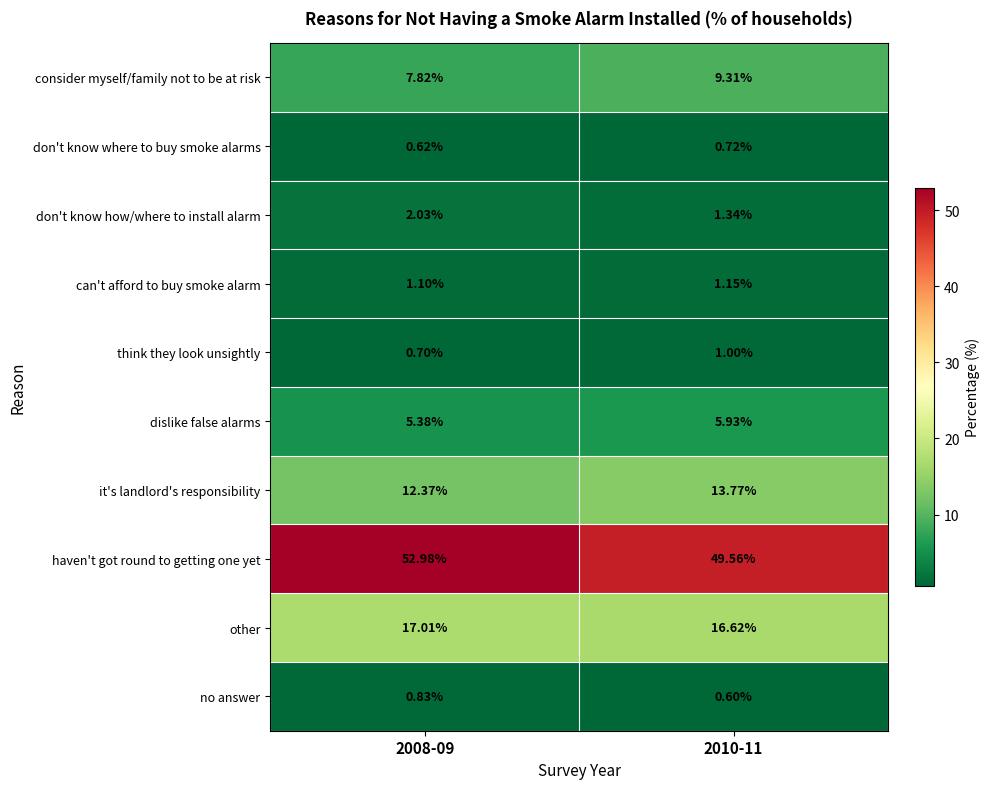

At 2008-09, list the series in order from smallest to largest.

don't know where to buy smoke alarms, think they look unsightly, no answer, can't afford to buy smoke alarm, don't know how/where to install alarm, dislike false alarms, consider myself/family not to be at risk, it's landlord's responsibility, other, haven't got round to getting one yet